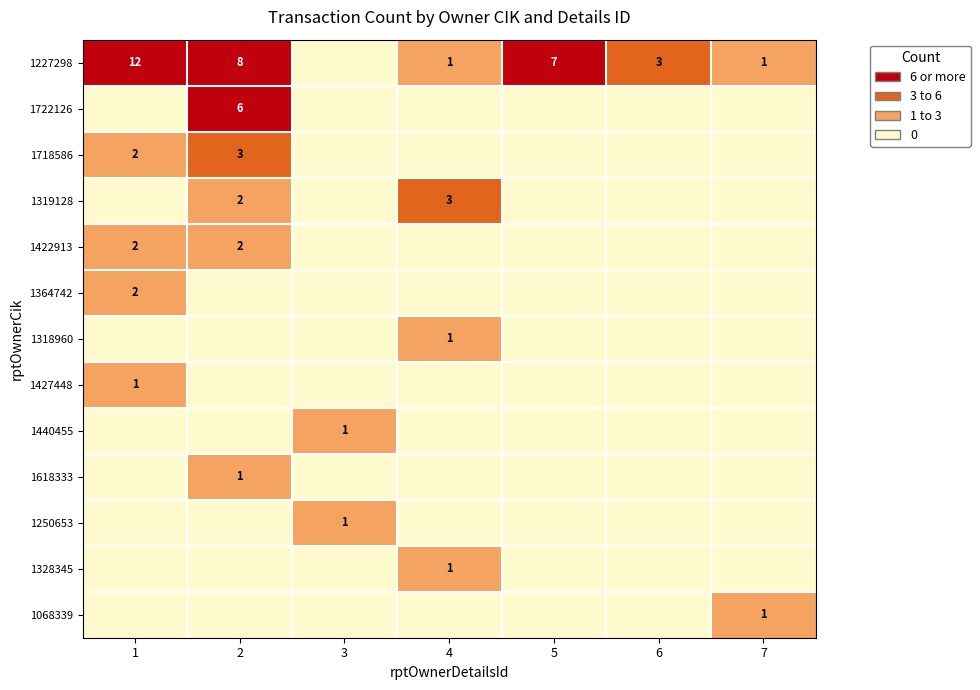

The value of 1328345 at 4 is 1. True or false?

True